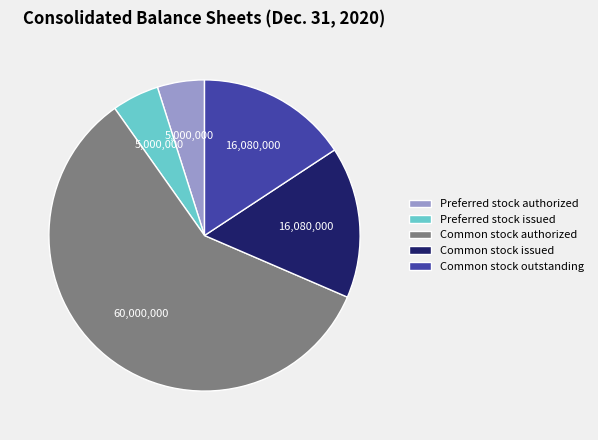

Do Preferred stock issued and Common stock issued together represent more than half of the pie?

No